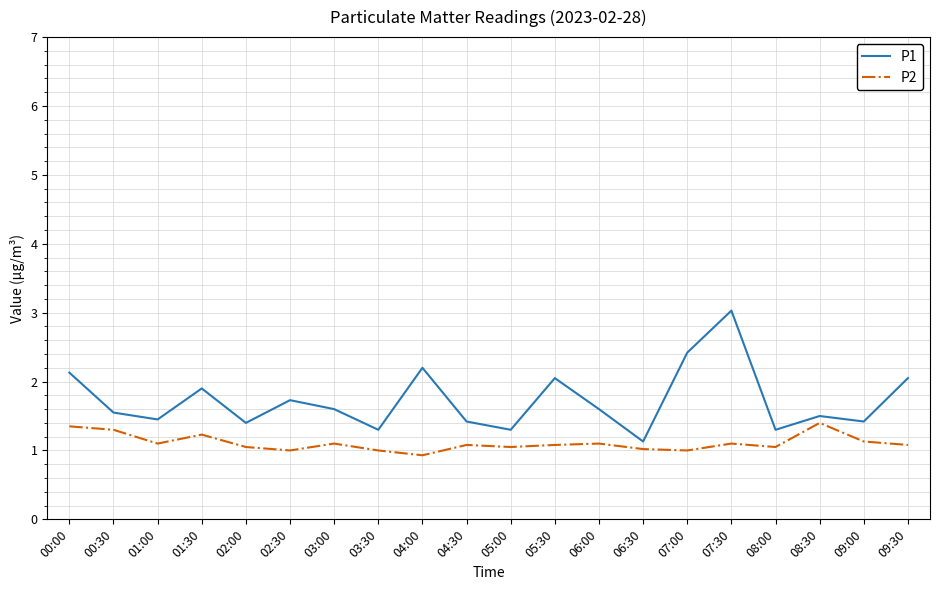

What is the sum of the P1 values at 05:30 and 00:00?

4.2